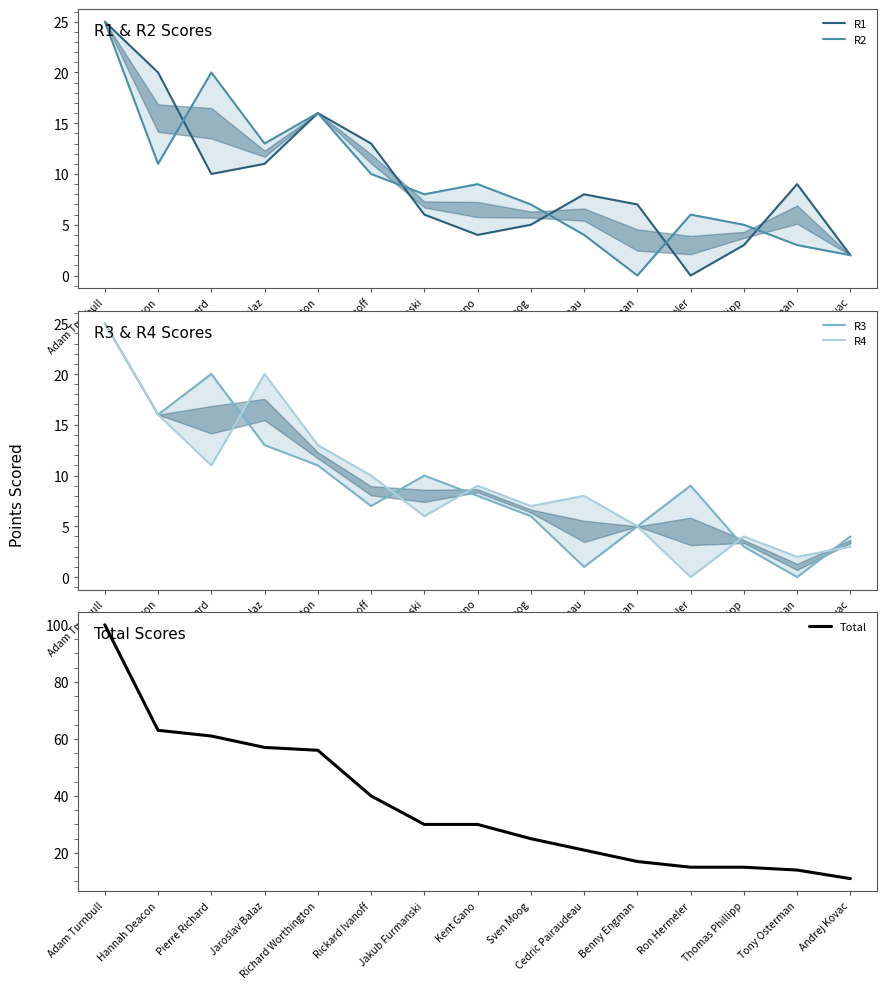

True or false: R4 has a value of 8 at Cedric Pairaudeau.

True